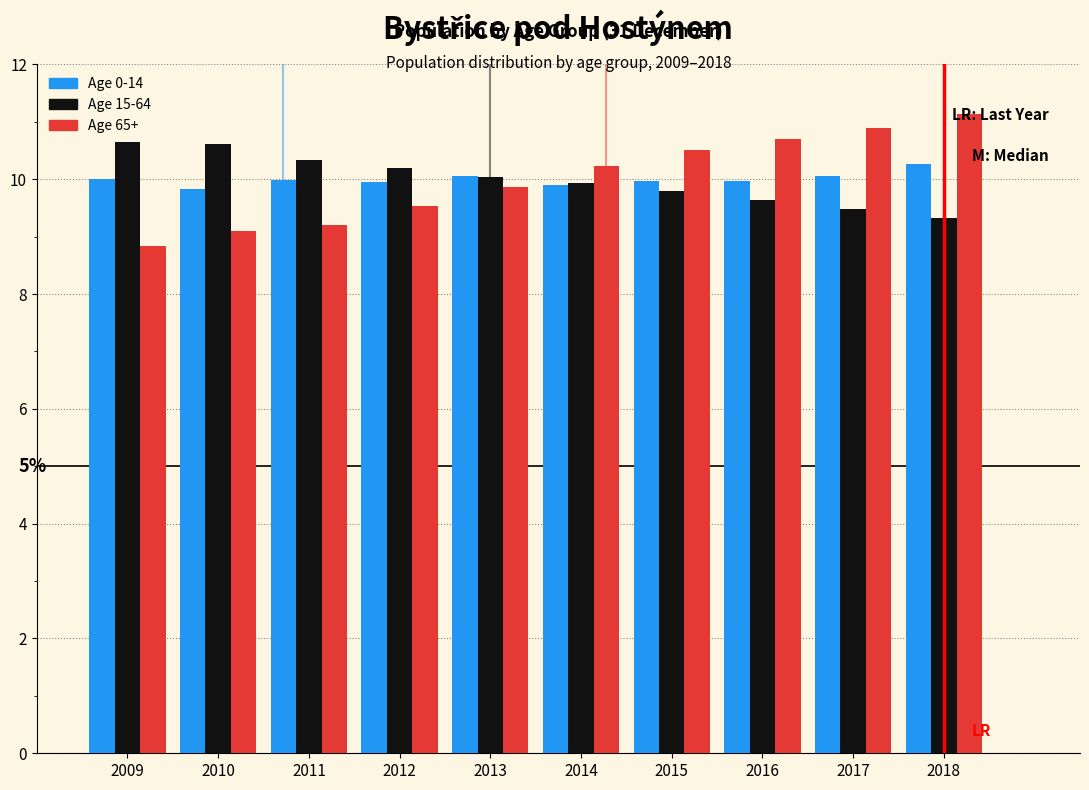

Reading right to left, what are all the values shown in this chart?

Age 0-14: 10.3	10.1	10.0	10.0	9.9	10.1	10.0	10.0	9.8	10.0
Age 15-64: 9.3	9.5	9.6	9.8	9.9	10.0	10.2	10.3	10.6	10.7
Age 65+: 11.1	10.9	10.7	10.5	10.2	9.9	9.5	9.2	9.1	8.8